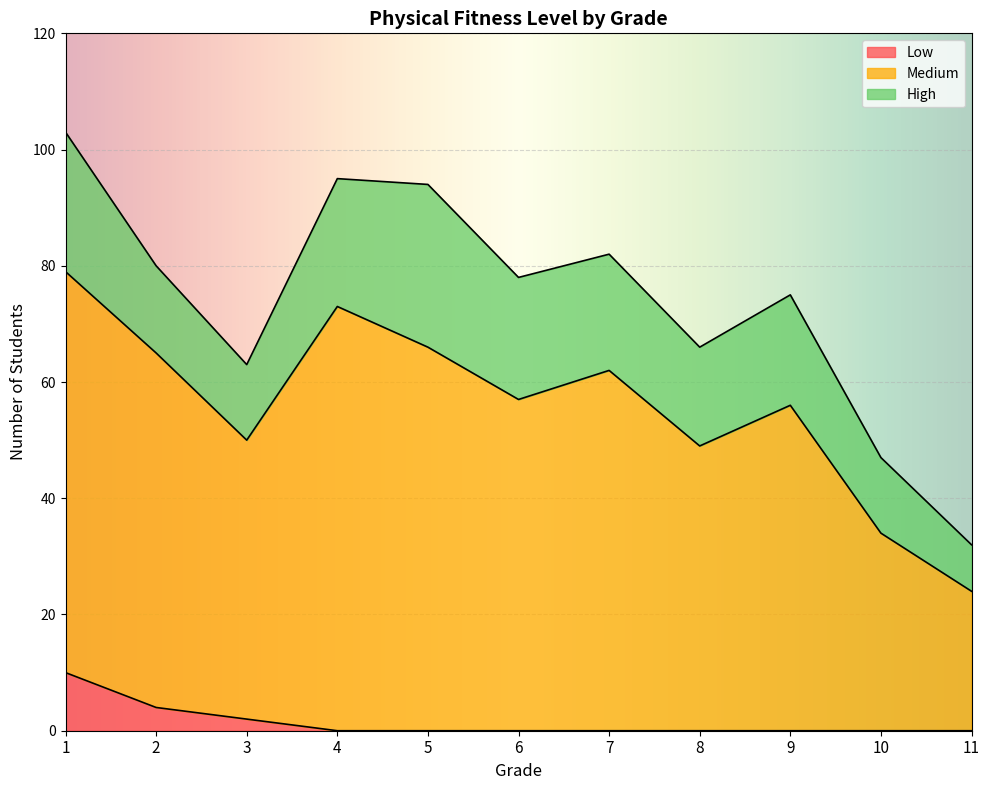

Between 2 and 4, which series saw the biggest shift?

Medium